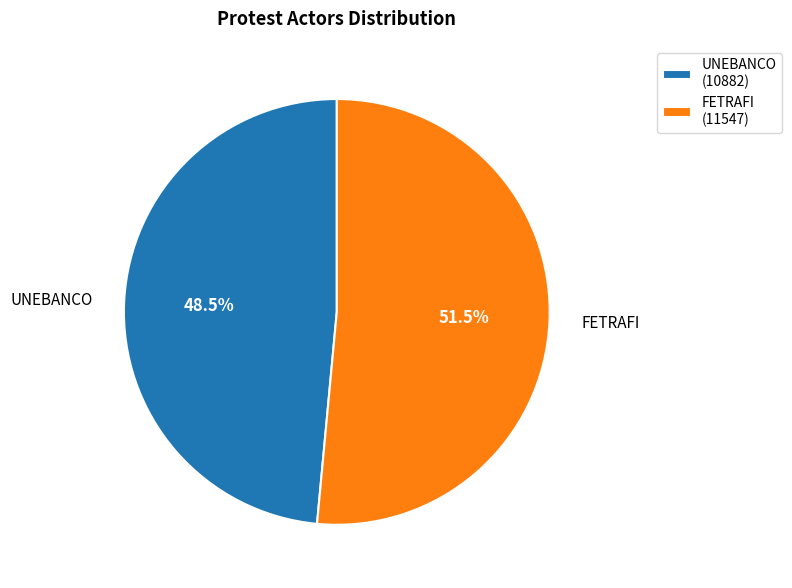

Rank the categories by value from highest to lowest.

FETRAFI, UNEBANCO